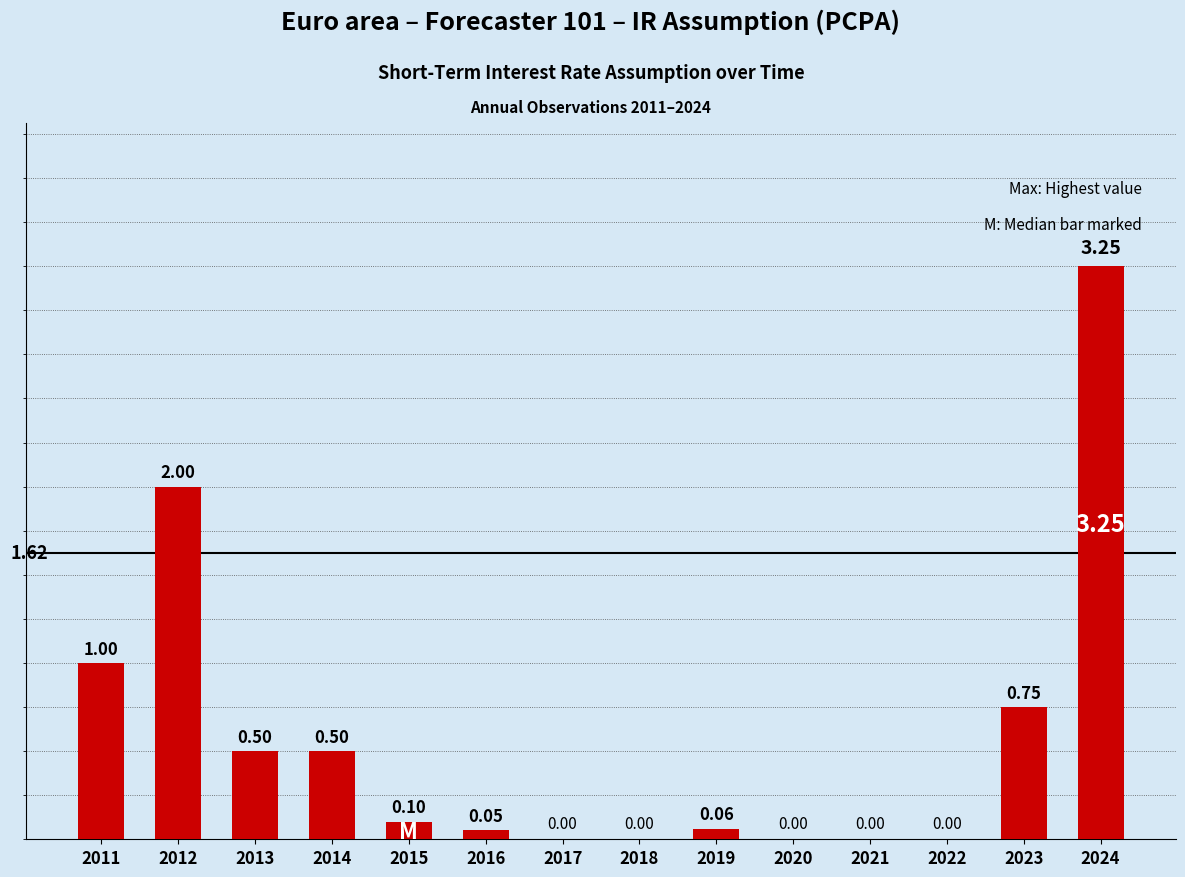

What is the difference between the values at 2012 and 2011?

1.0